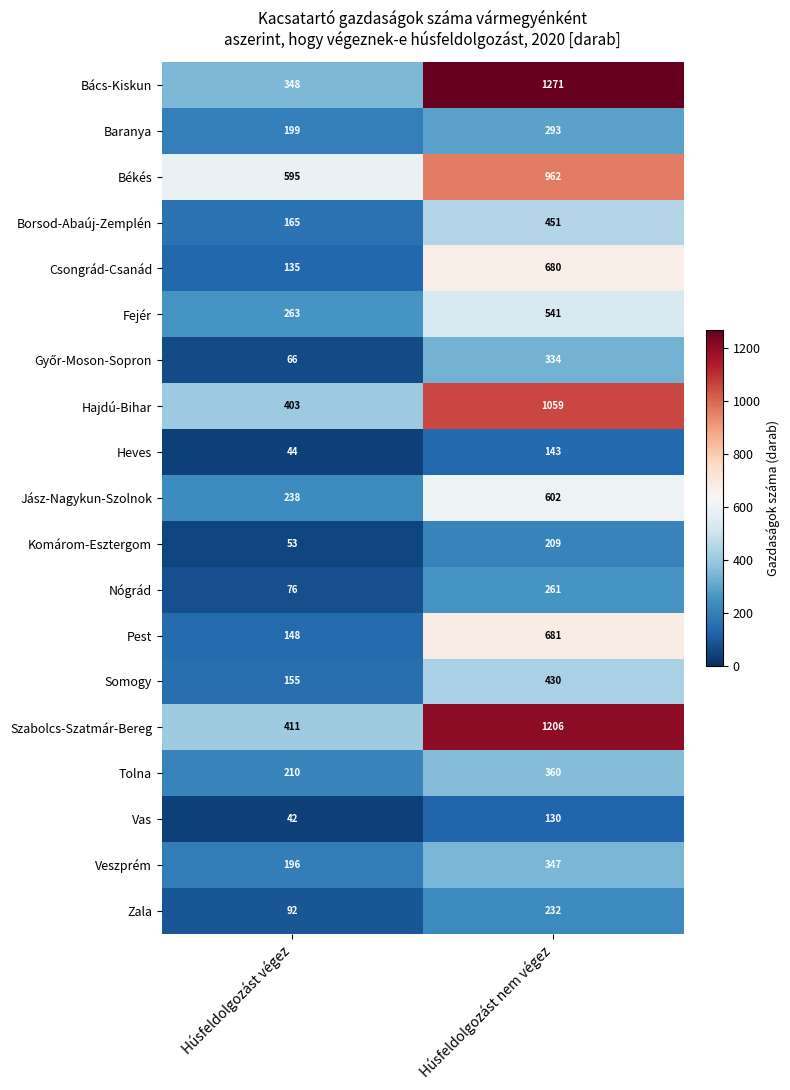

How many data points does each series have?

2